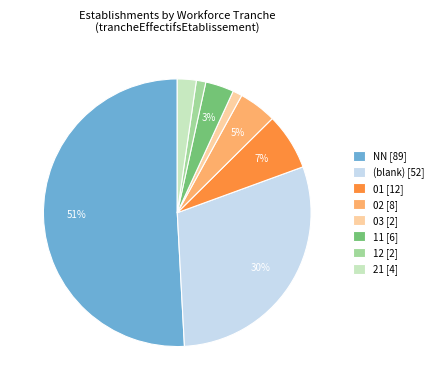

What is the largest slice in the pie chart?

NN [89]